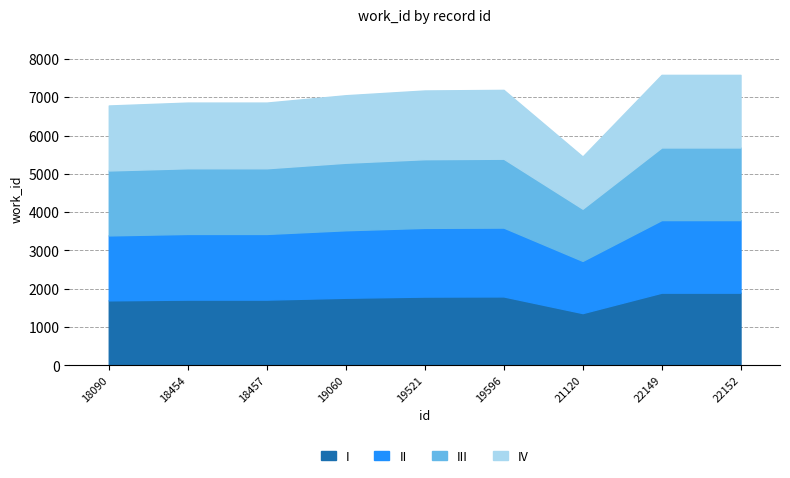

Which has a higher value, 18454 or 22152?

22152